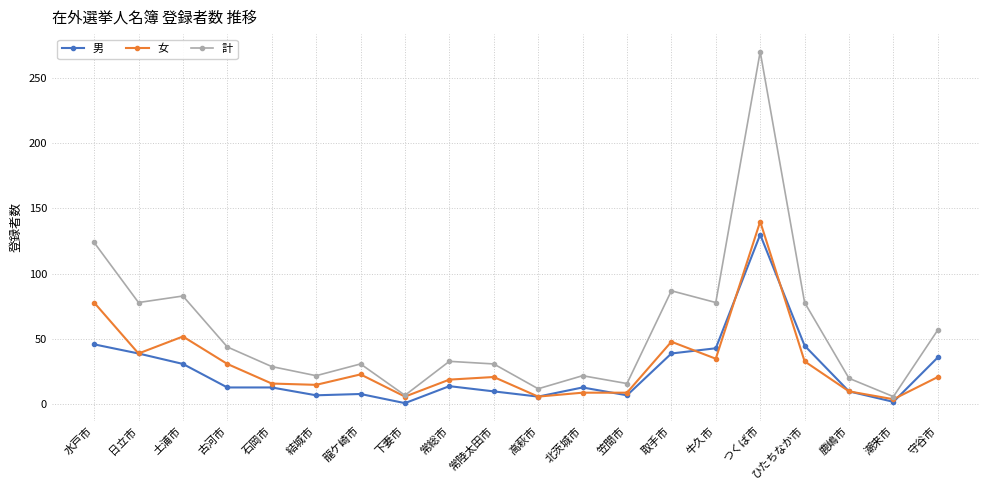

What is the sum of all 女 values?

615